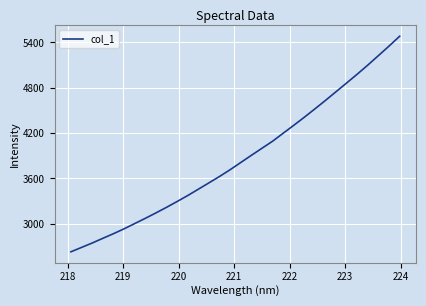

What is the smallest value displayed?

2630.2